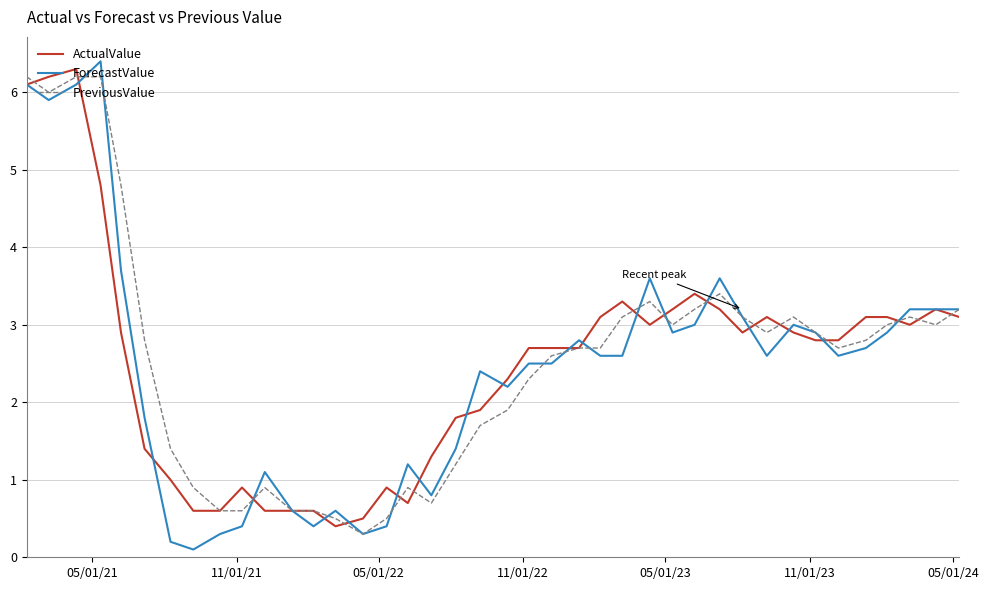

Which series has the widest spread of values?

ForecastValue